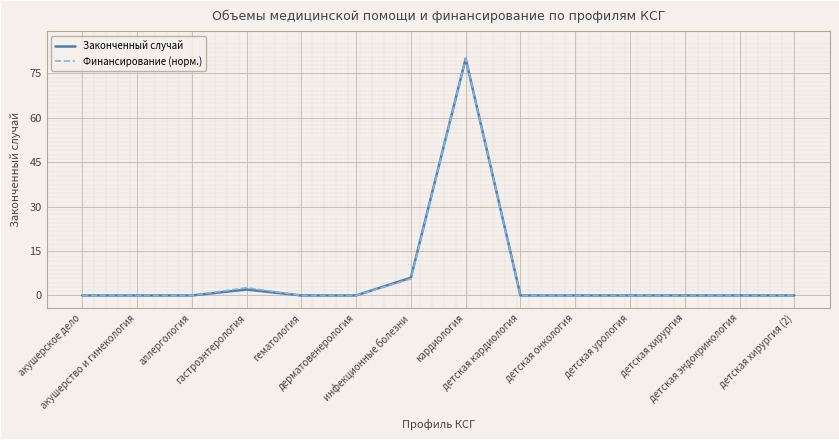

What is the greatest value displayed?

80.0